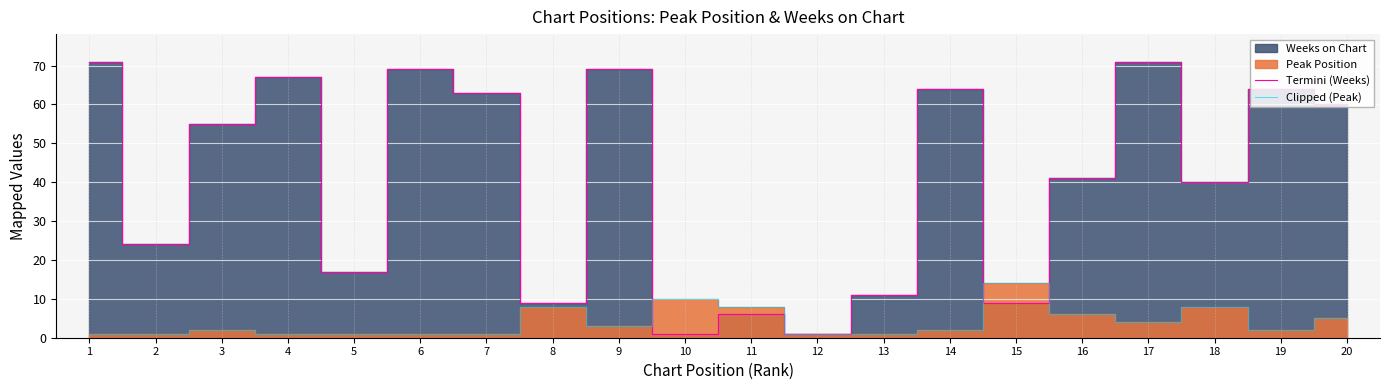

What is the greatest value displayed?

71